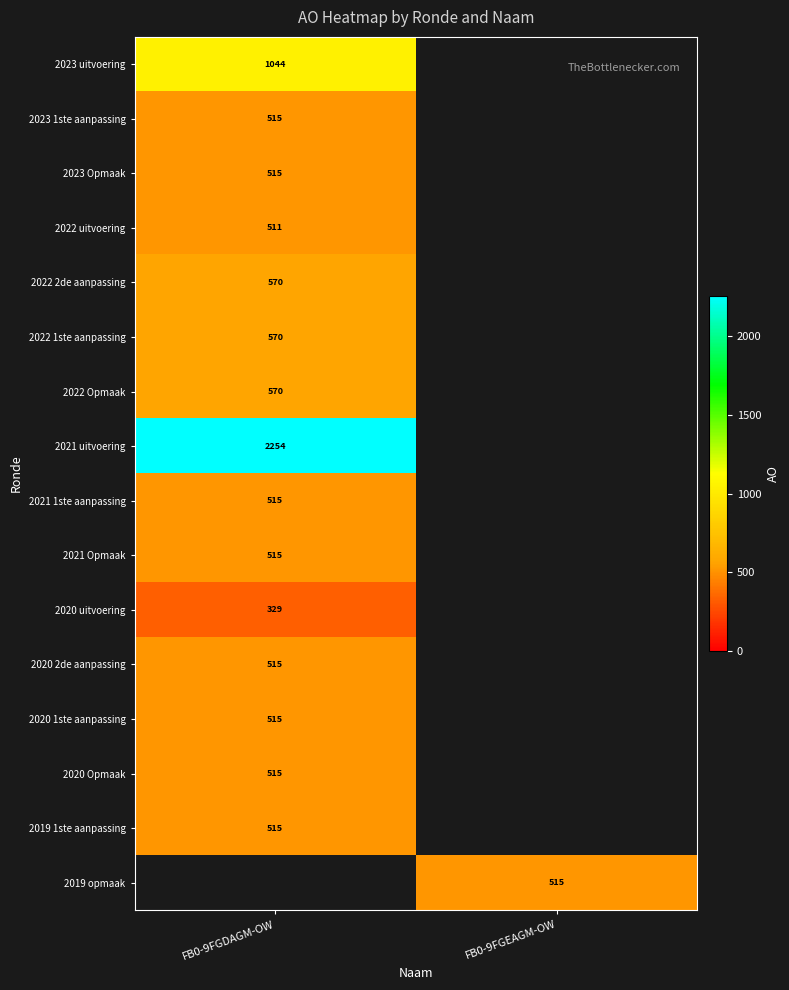

True or false: 2022 1ste aanpassing has a value of 828 at FB0-9FGDAGM-OW.

False